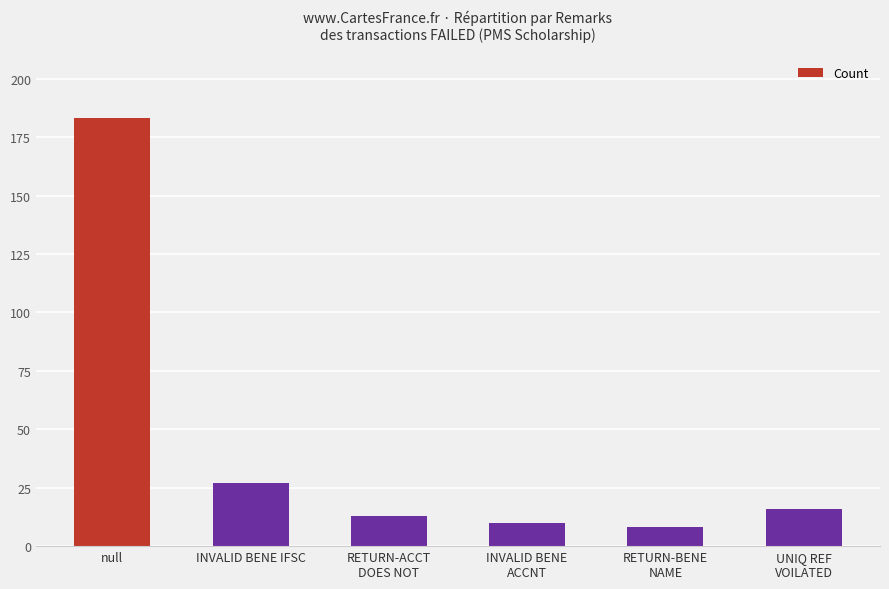

What is the greatest value displayed?

183